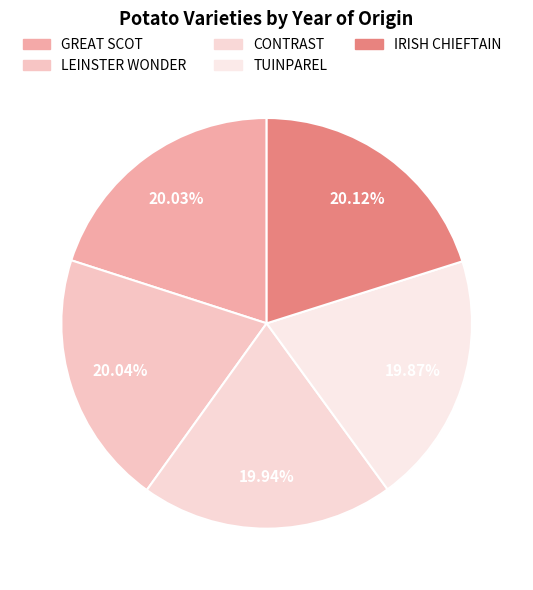

The GREAT SCOT slice represents 7% of the pie. True or false?

False